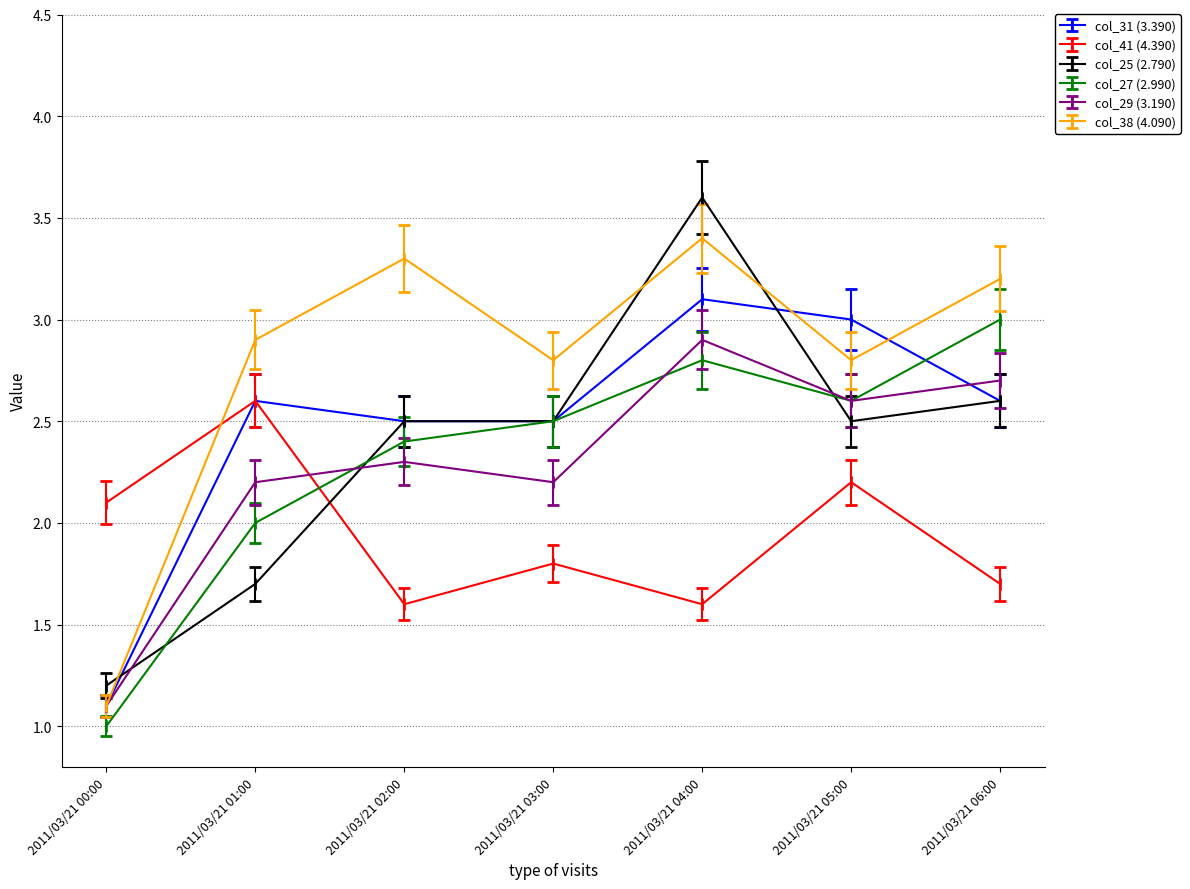

Where is col_41 (4.390) nearest to the value 2?

2011/03/21 00:00